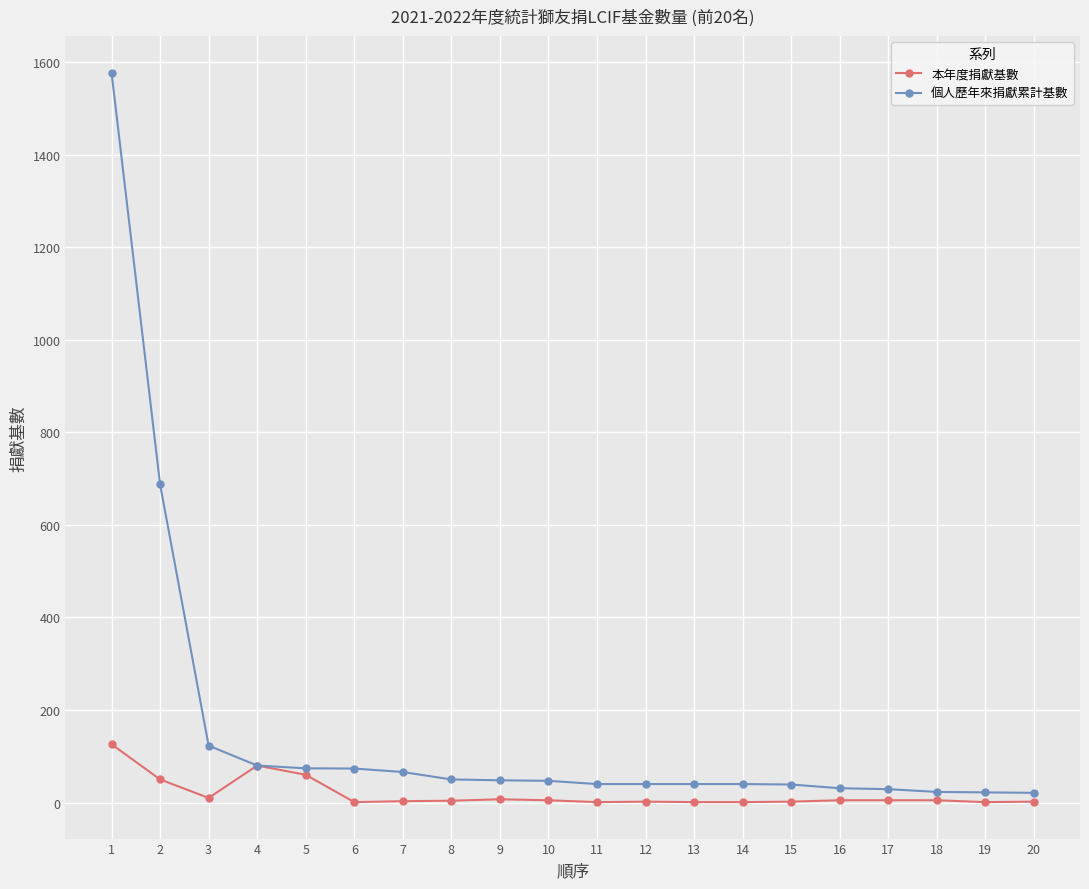

What is the total value across all series at 1?

1703.0